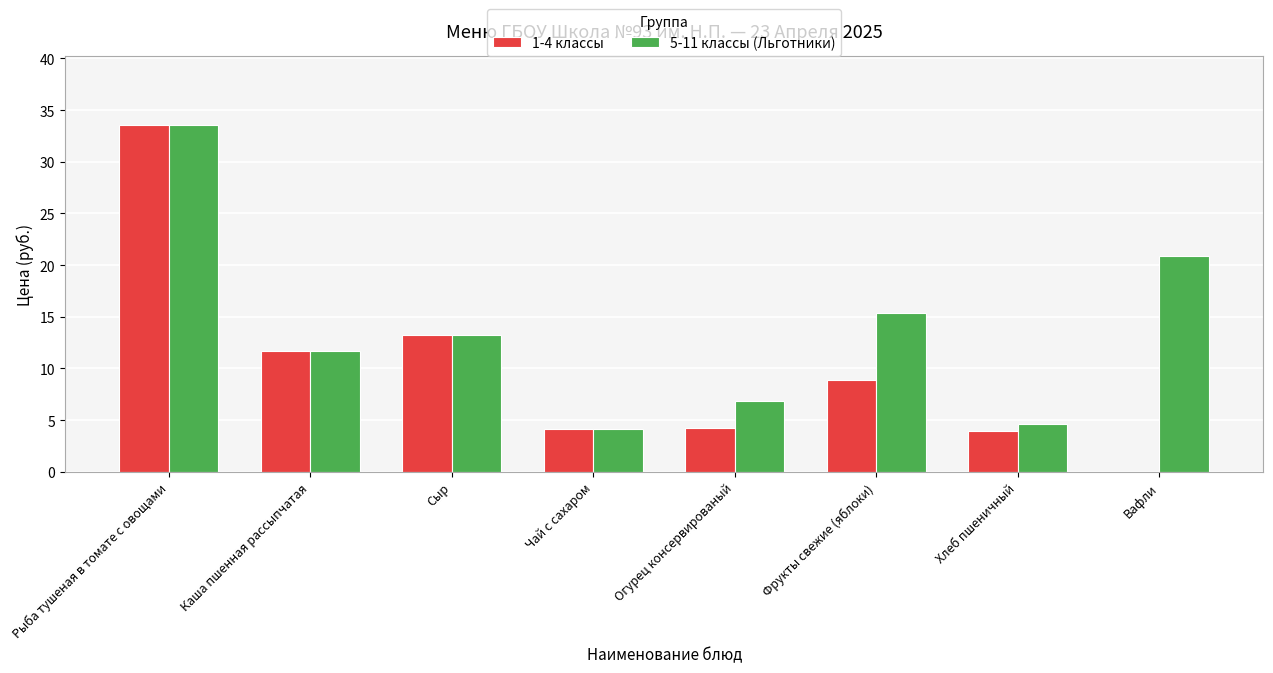

What is the average value of the 5-11 классы (Льготники) series?

13.8